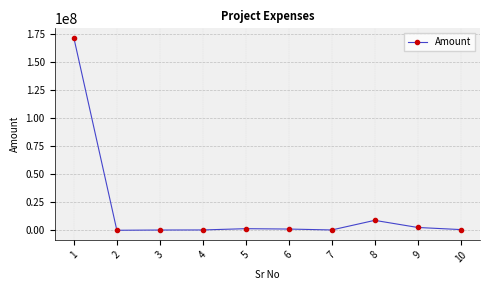

Count the number of categories in the chart.

10